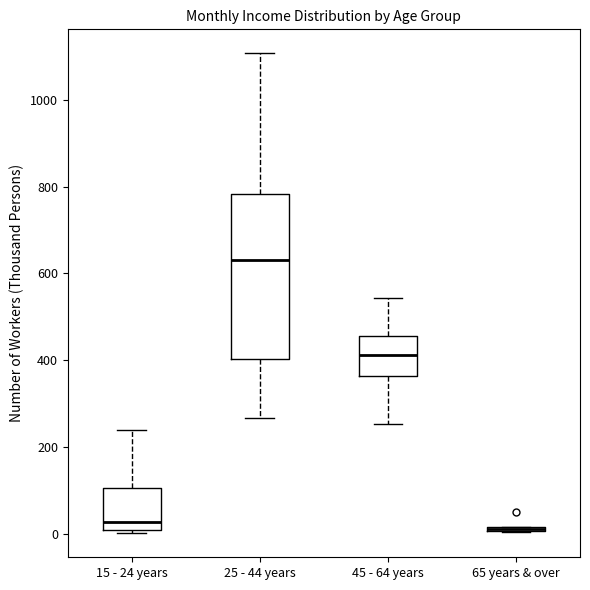

Which box is the tallest, from its lower edge to its upper edge?

25 - 44 years